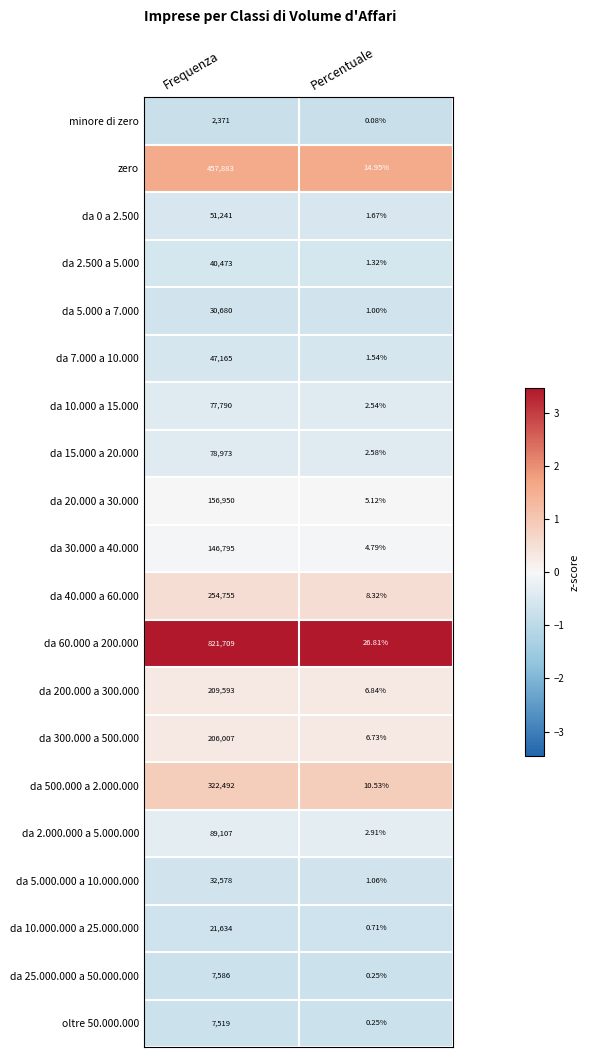

At which category does the chart reach its peak across all series?

Frequenza